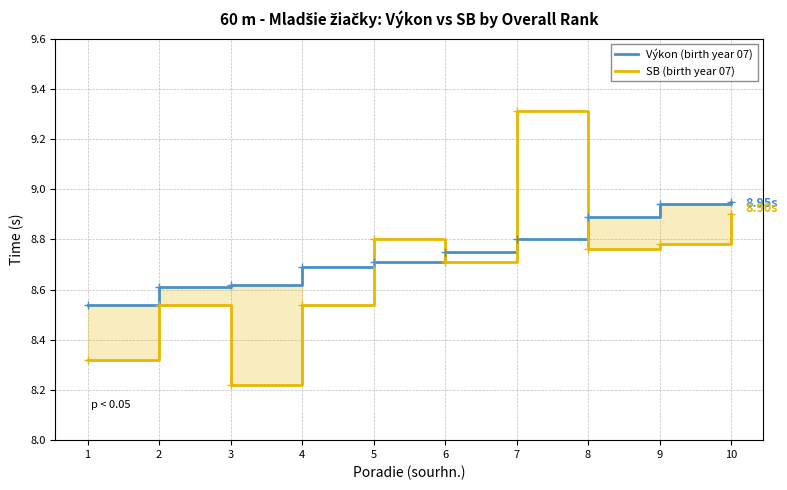

Where is SB (birth year 07) nearest to the value 8?

3